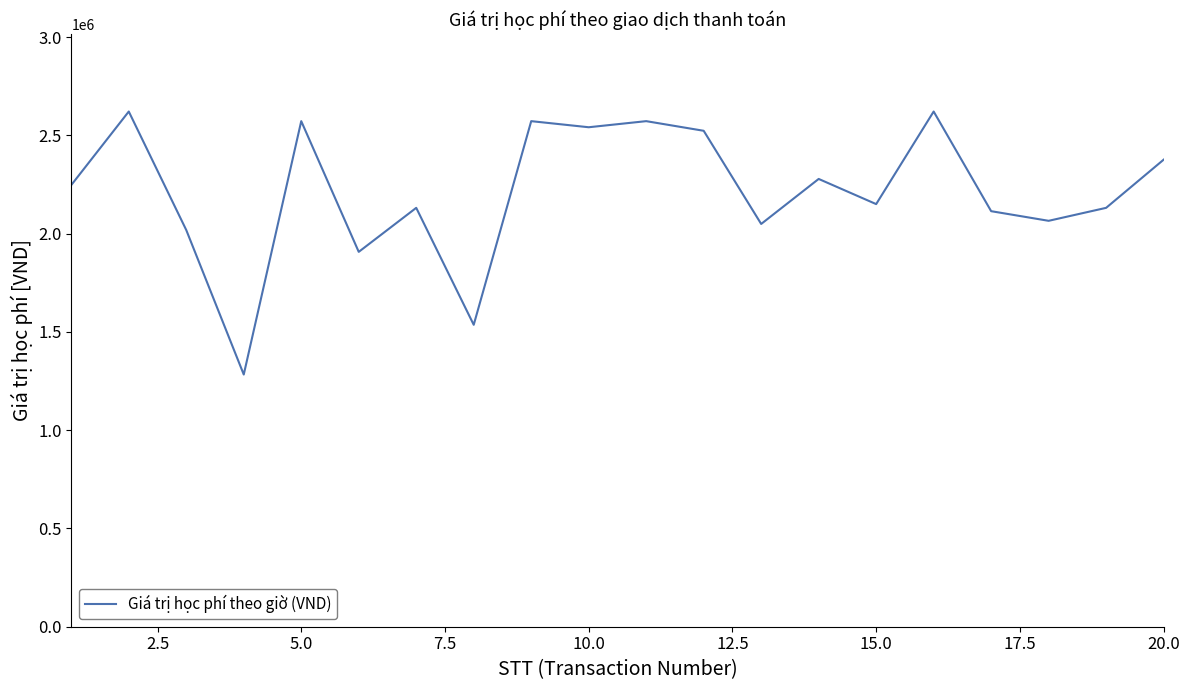

Reading left to right, what are all the values shown in this chart?

2247000	2621000	2018000	1283000	2572000	1907000	2131000	1536000	2572000	2541000	2572000	2523000	2049000	2278000	2150000	2621000	2114000	2065000	2131000	2376000